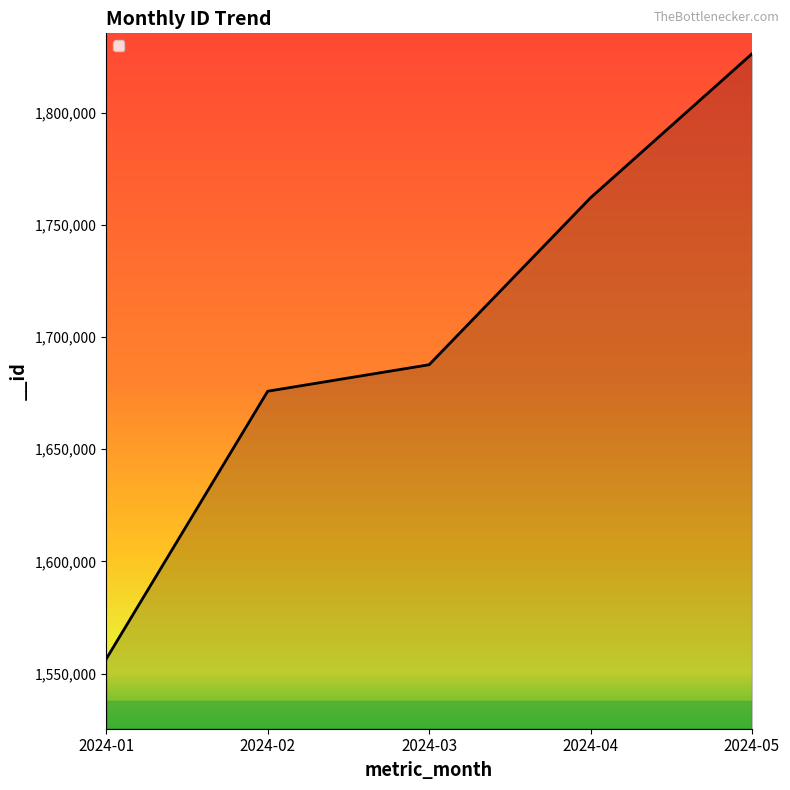

Where is the data nearest to the value 1691397?

2024-03